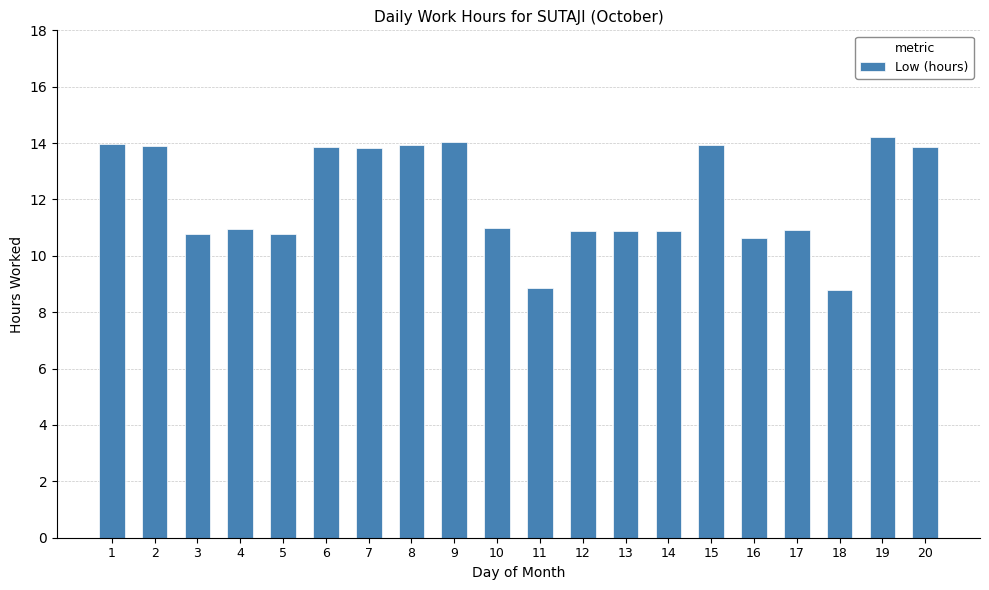

What is the value of the 15th bar from the left?

13.9